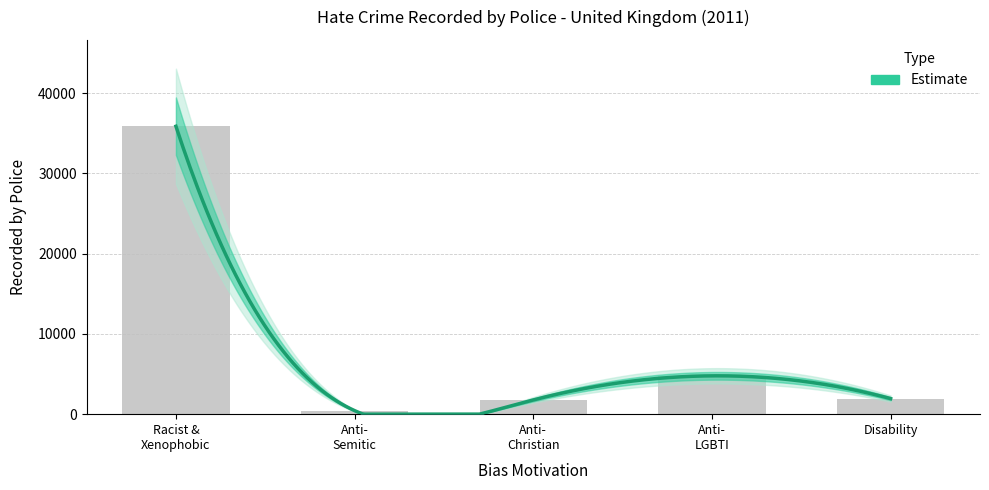

Which category has the lowest value across all series?

Anti- Semitic